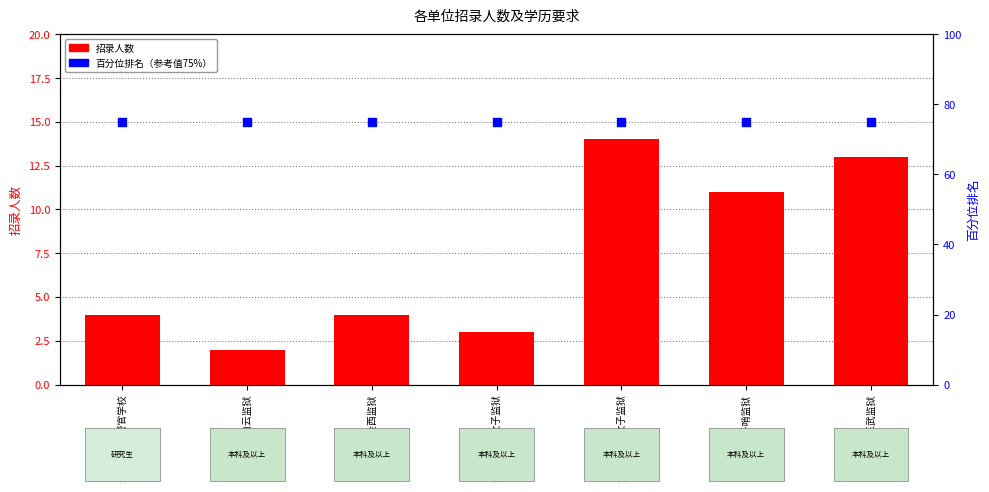

Which series has the largest Y range (max minus min)?

招录人数